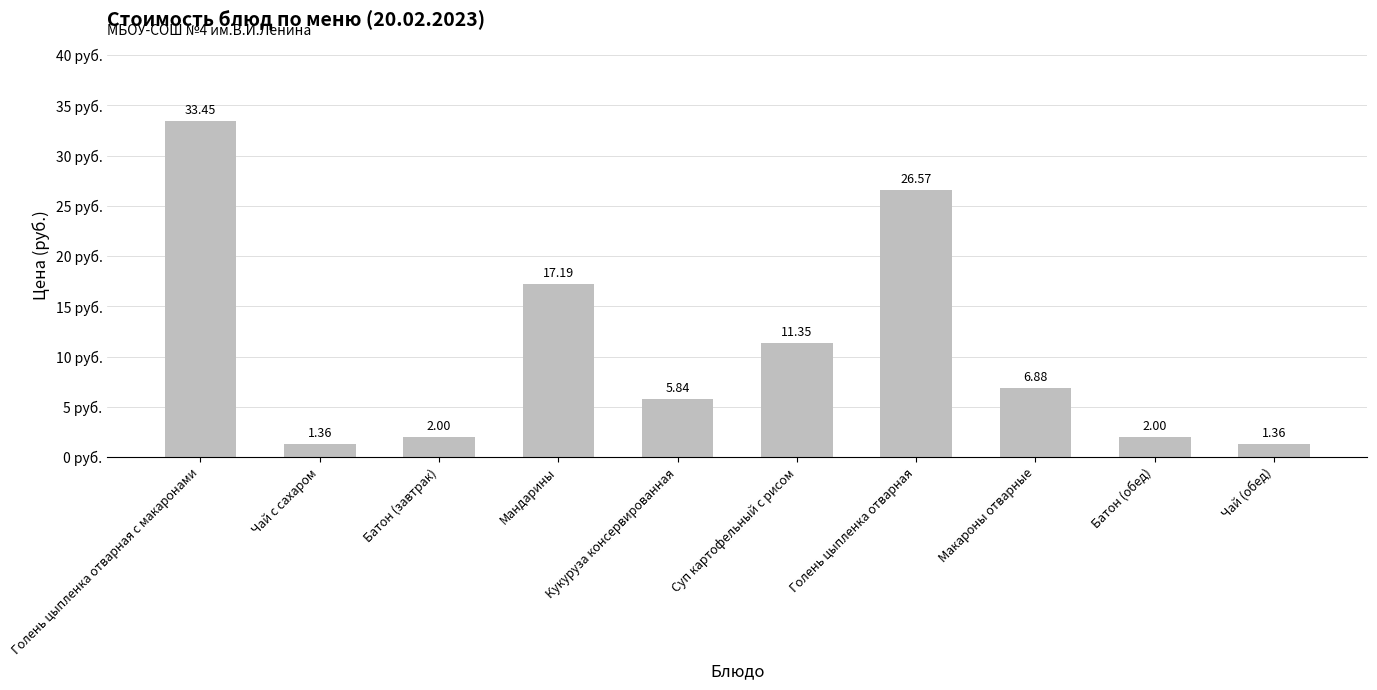

What position from the left is Мандарины?

4